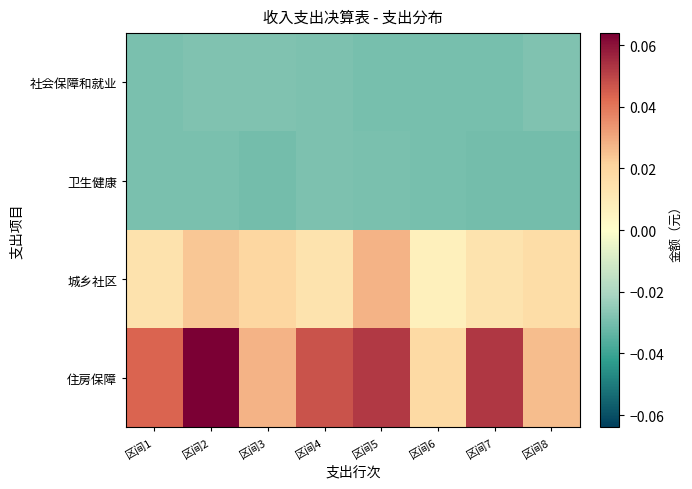

Reading left to right, what are all the values shown in this chart?

社会保障和就业: 区间1=-0.0	区间2=-0.0	区间3=-0.0	区间4=-0.0	区间5=-0.0	区间6=-0.0	区间7=-0.0	区间8=-0.0
卫生健康: 区间1=-0.0	区间2=-0.0	区间3=-0.0	区间4=-0.0	区间5=-0.0	区间6=-0.0	区间7=-0.0	区间8=-0.0
城乡社区: 区间1=0.0	区间2=0.0	区间3=0.0	区间4=0.0	区间5=0.0	区间6=0.0	区间7=0.0	区间8=0.0
住房保障: 区间1=0.0	区间2=0.1	区间3=0.0	区间4=0.0	区间5=0.1	区间6=0.0	区间7=0.1	区间8=0.0